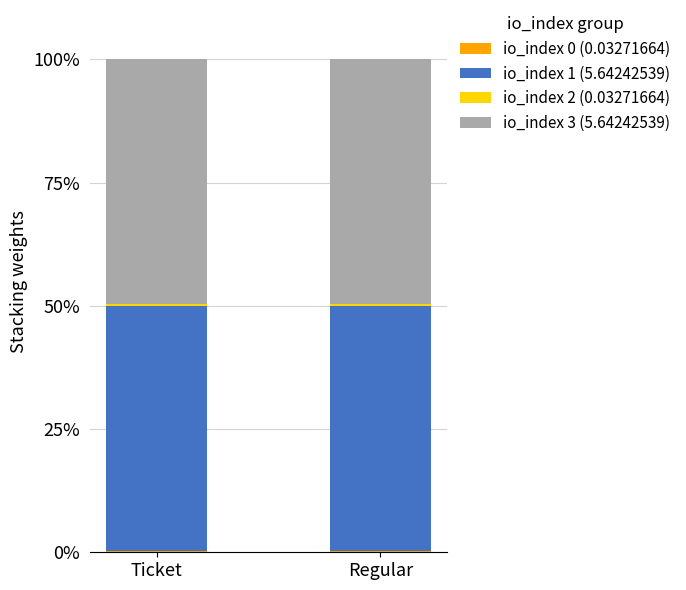

What position from the right is Ticket?

2